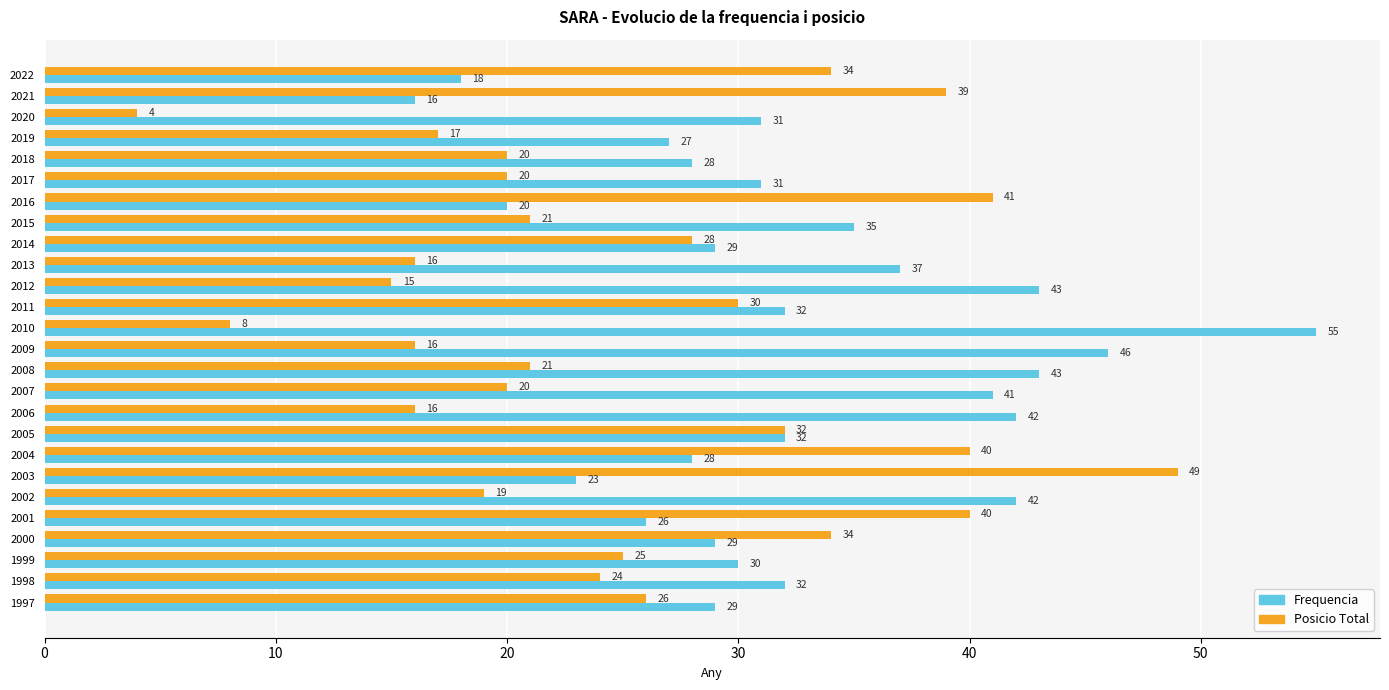

What is the difference between the second highest and minimum values in the Posicio Total series?

37